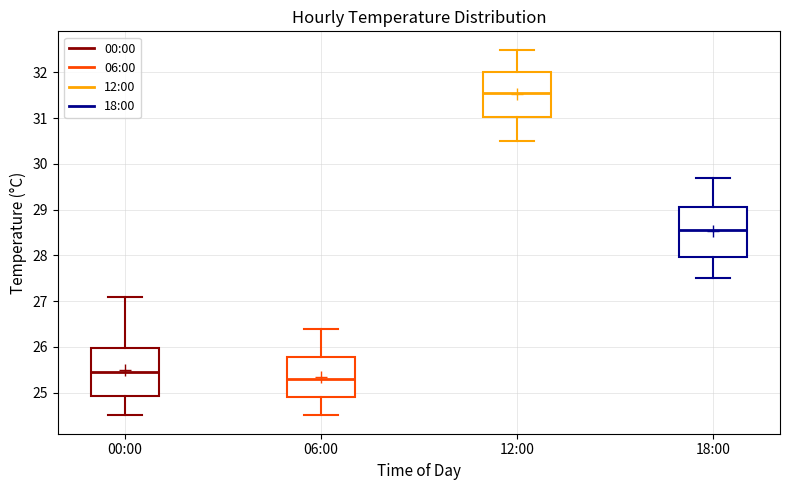

Which box's median line is the highest?

12:00